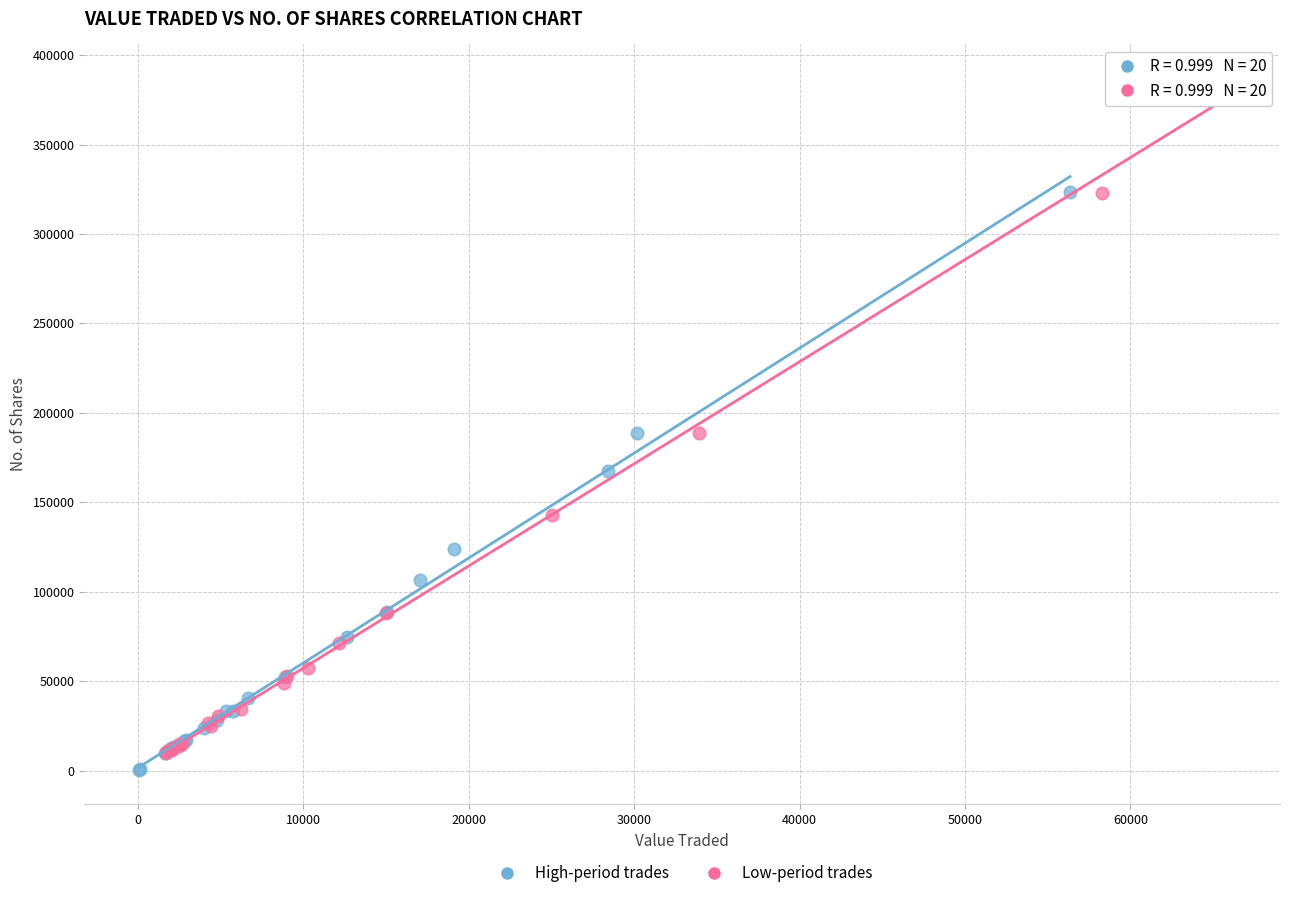

Which series has the largest Y range (max minus min)?

Low-period trades